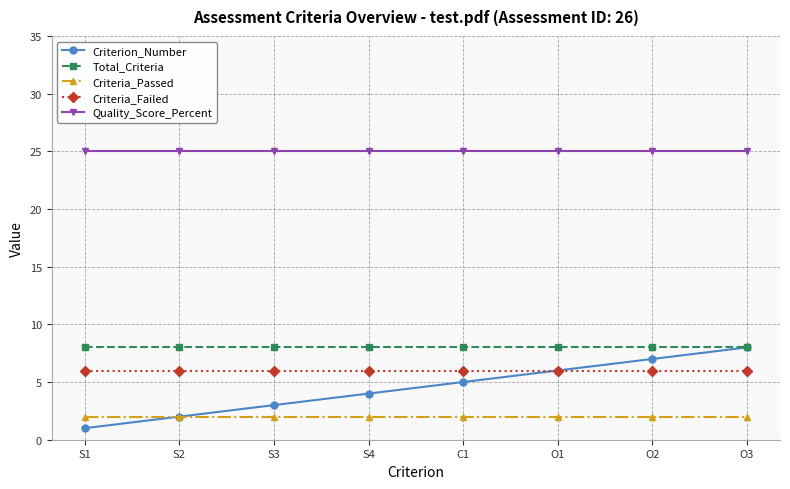

Which series has the largest range (max minus min)?

Criterion_Number